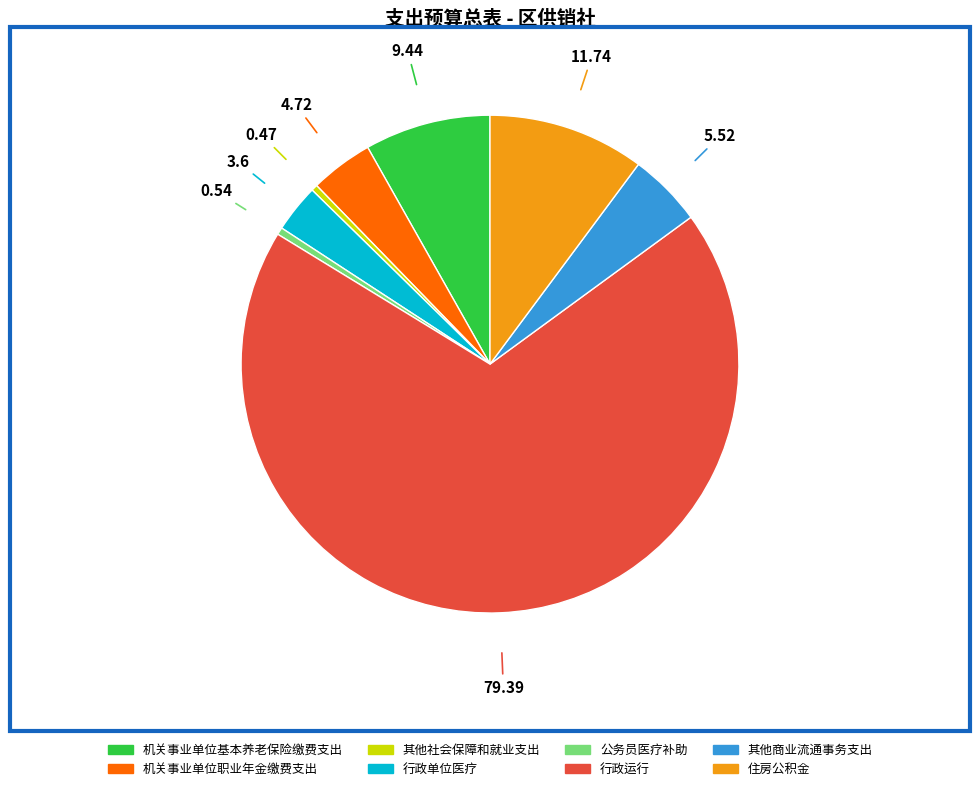

Is 行政运行 the majority of the pie?

Yes